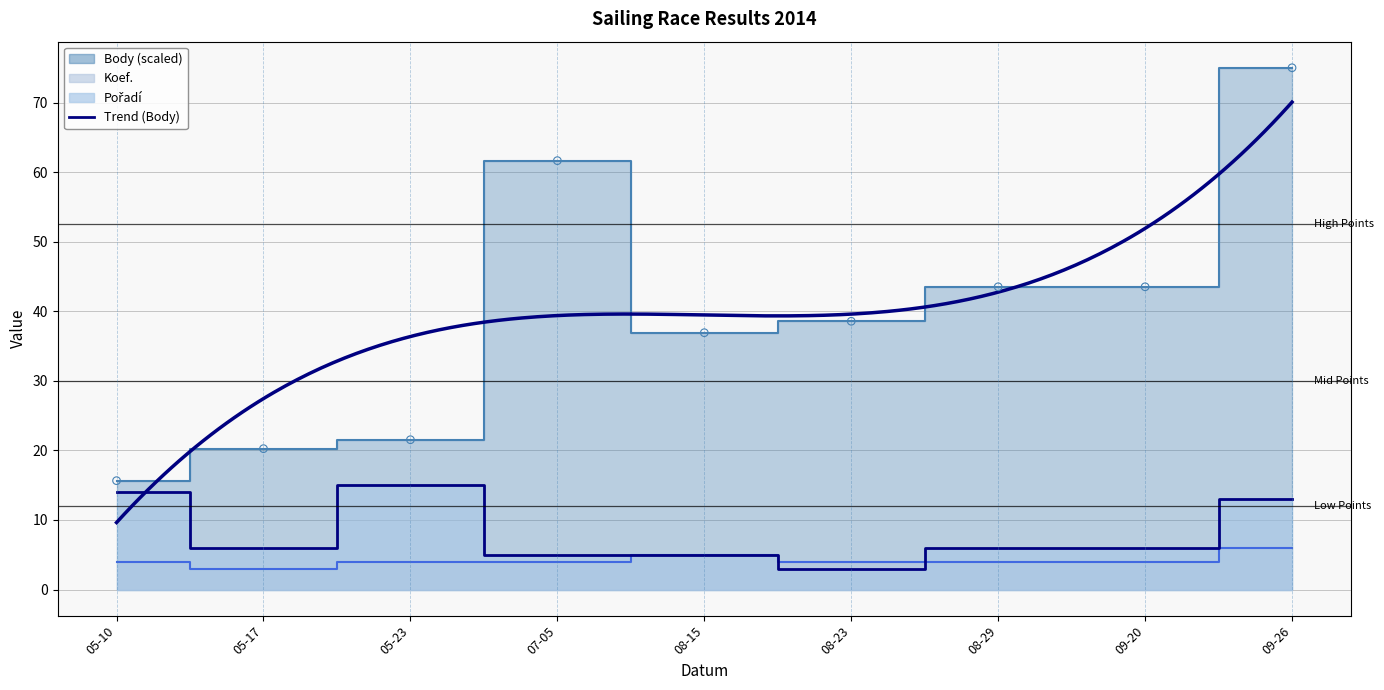

Which series has the largest Y range (max minus min)?

Body